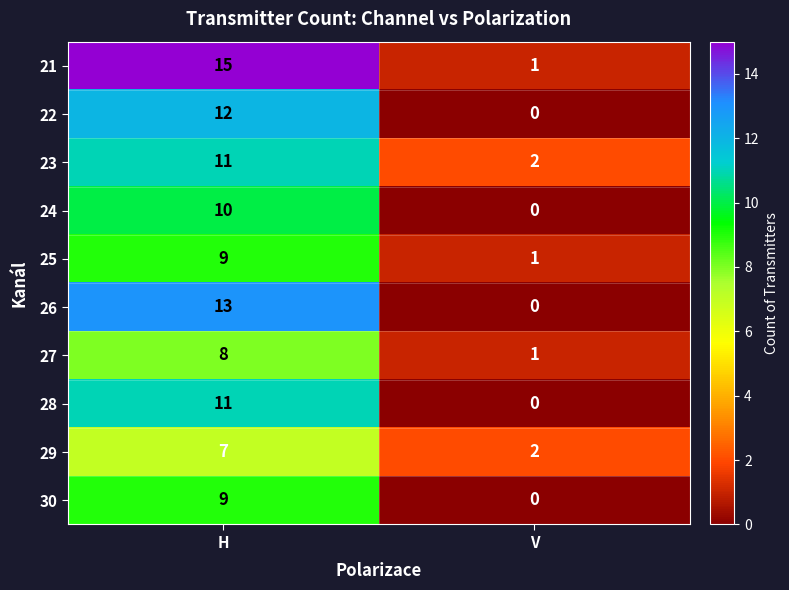

The 24 series shows 0 at V. True or false?

True